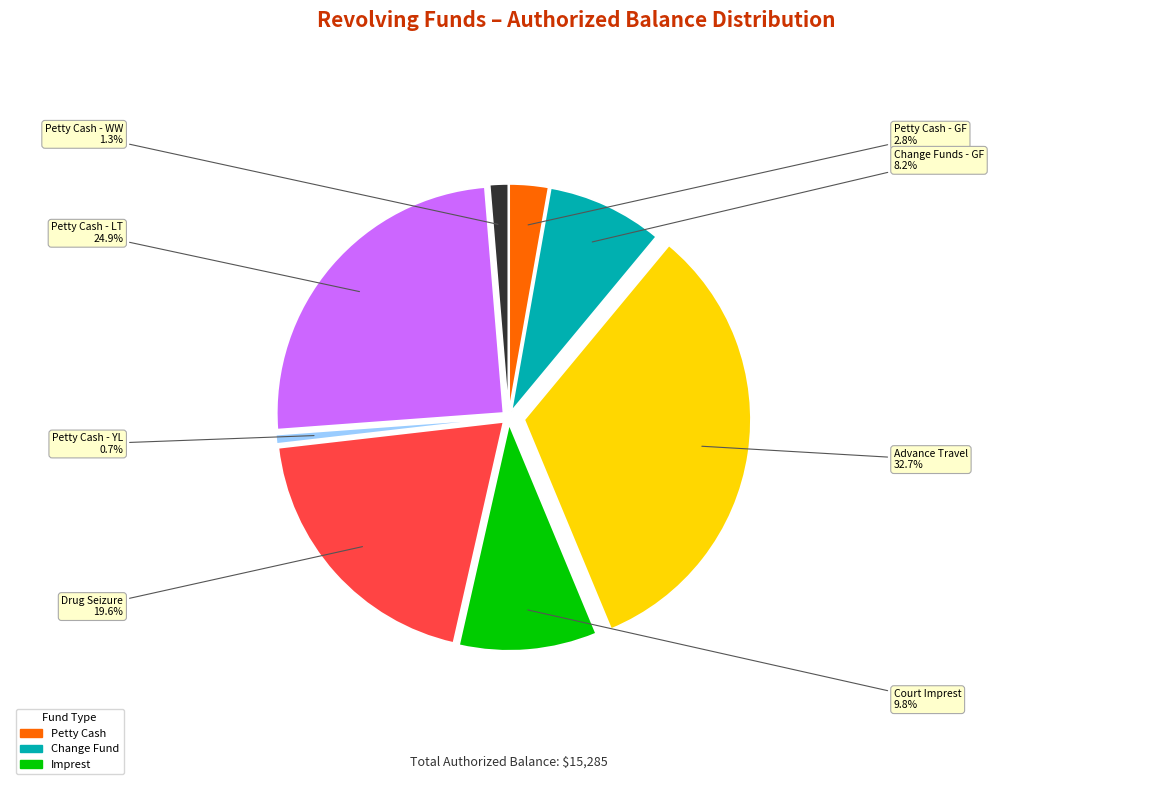

Does any single category account for the majority?

No